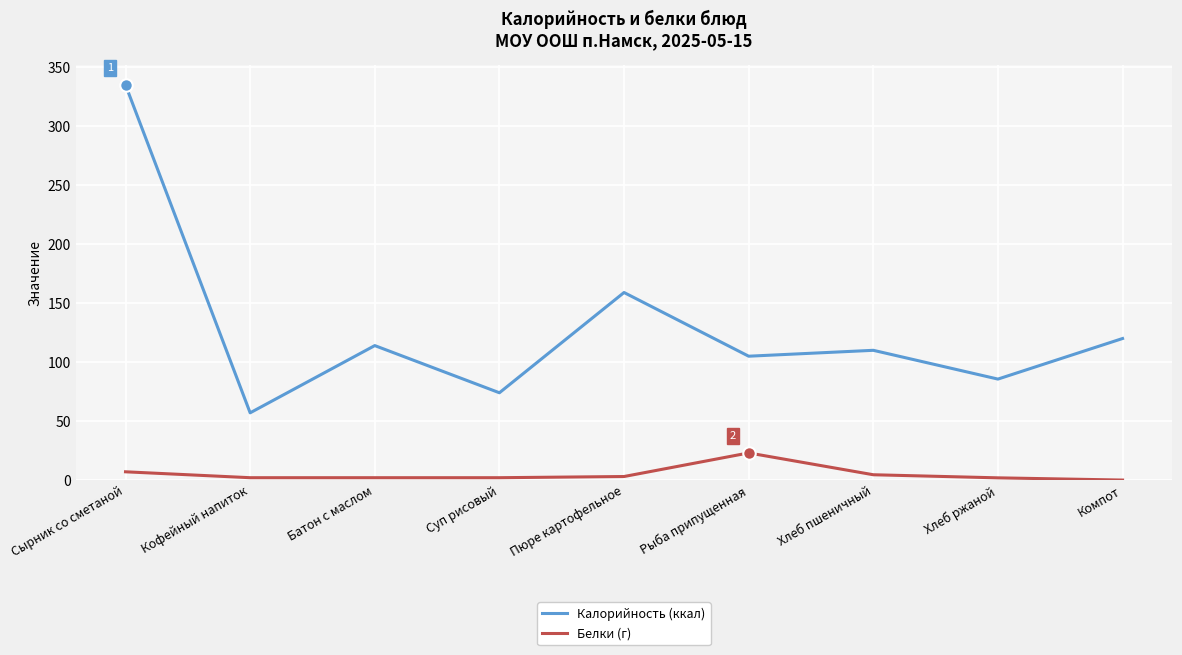

Is the value of Белки (г) at Сырник со сметаной greater than the value of Калорийность (ккал) at Кофейный напиток?

No